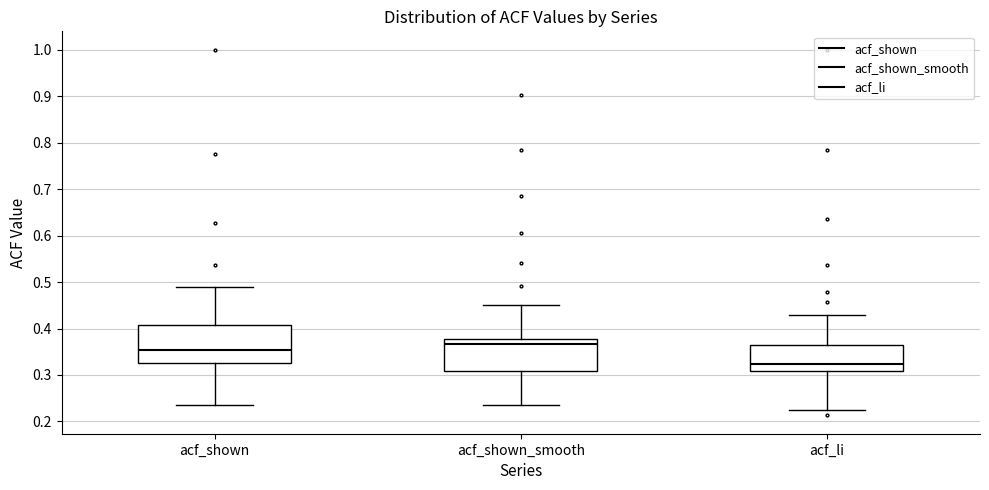

Which box has the highest median line?

acf_shown_smooth